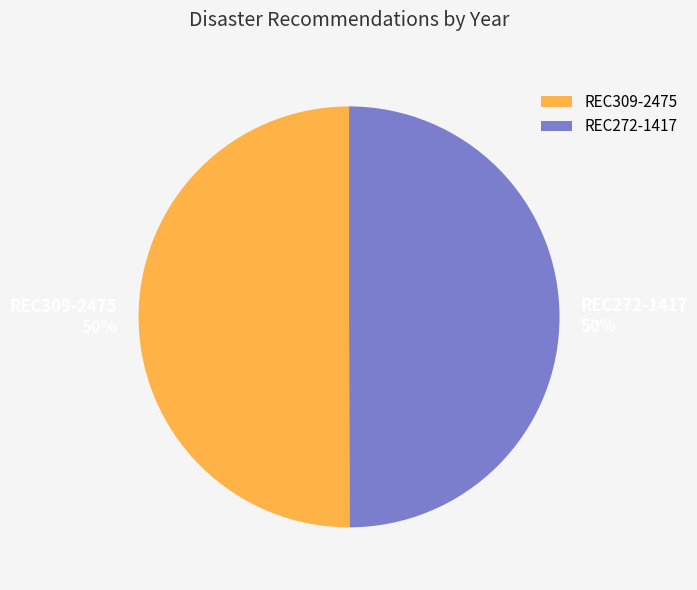

To the nearest percent, what is the average slice percentage?

50%